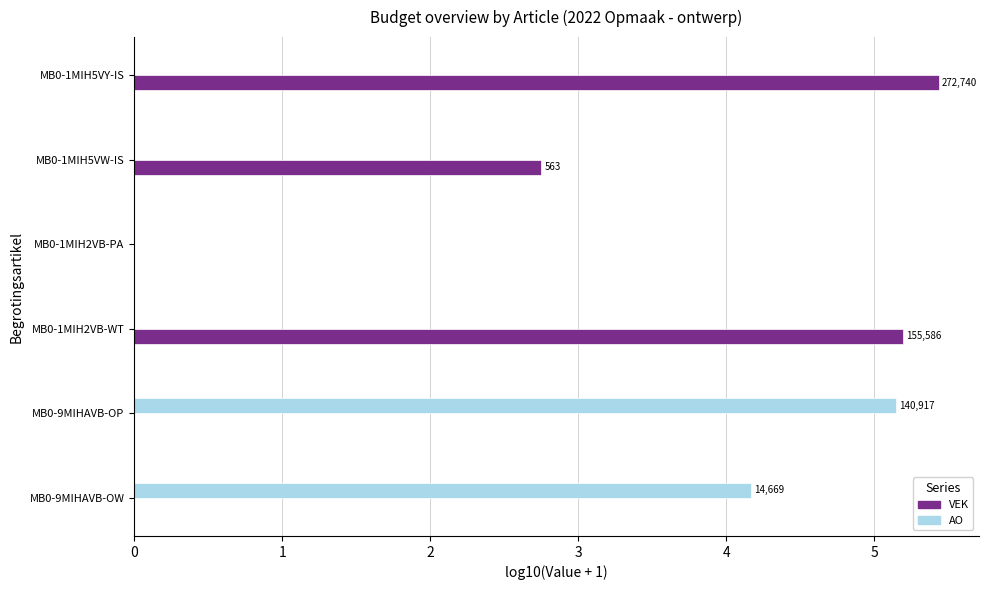

Count the number of data series in this chart.

2